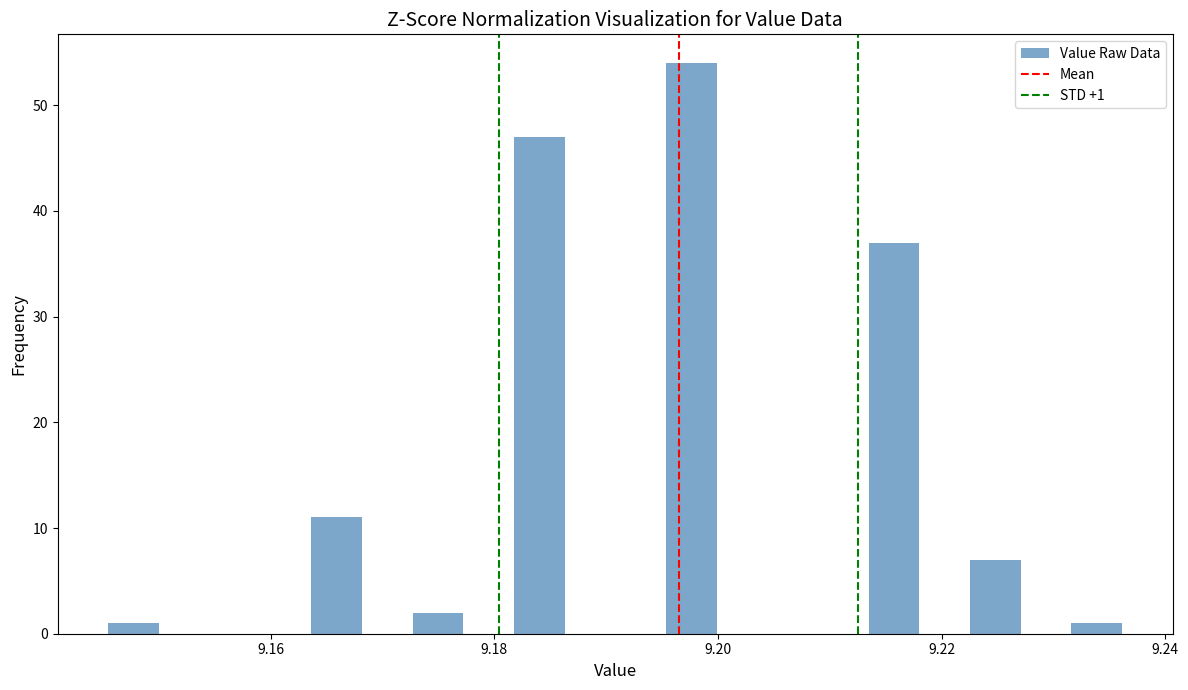

Around what value on the x-axis is the tallest bar? Give the approximate position of its centre, as read against the axis.

9.198